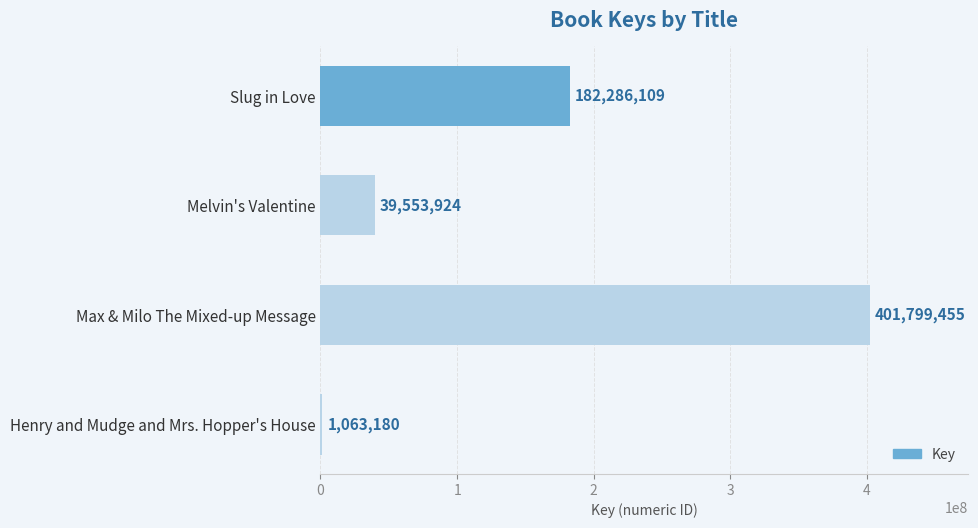

Which label corresponds to the largest value in the chart?

Max & Milo The Mixed-up Message